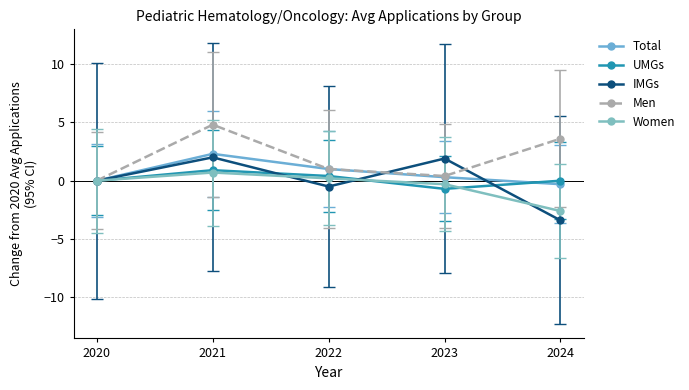

How many interior local peaks does the Men series have?

1